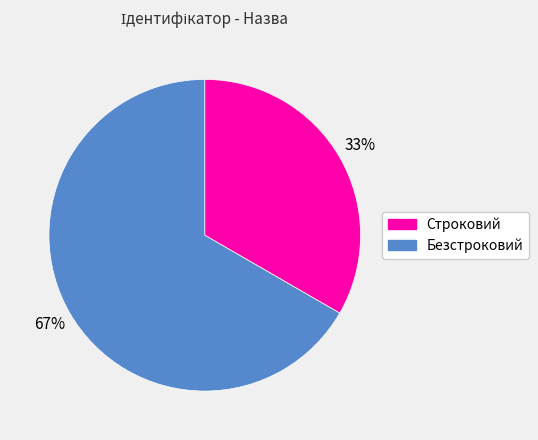

How many slices are in this pie chart?

2